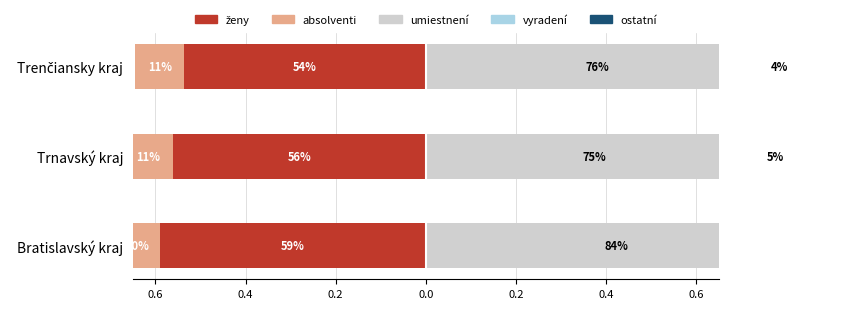

How many bars are there in total?

15